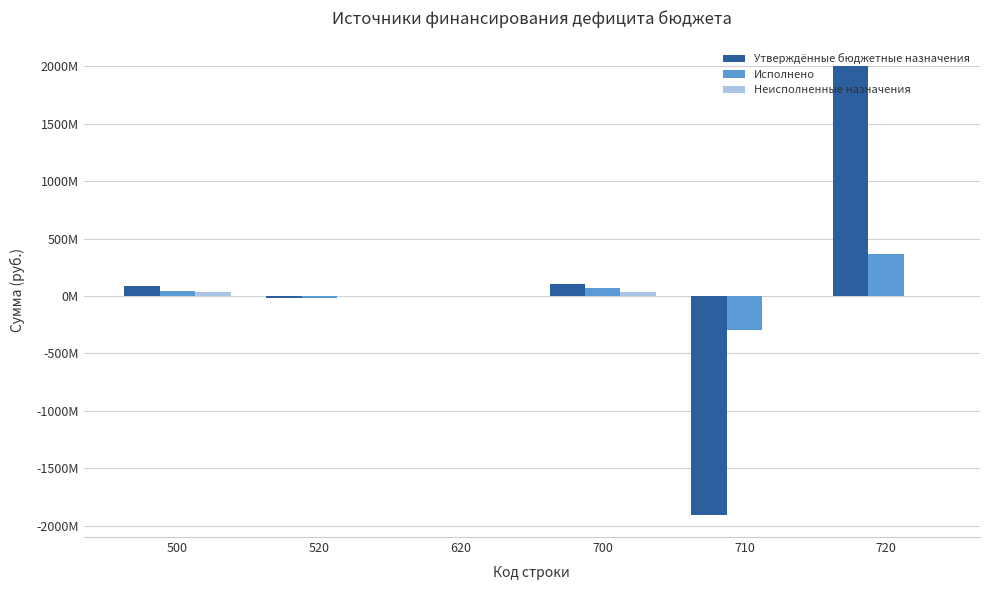

Which series changed the most between 500 and 520?

Утверждённые бюджетные назначения